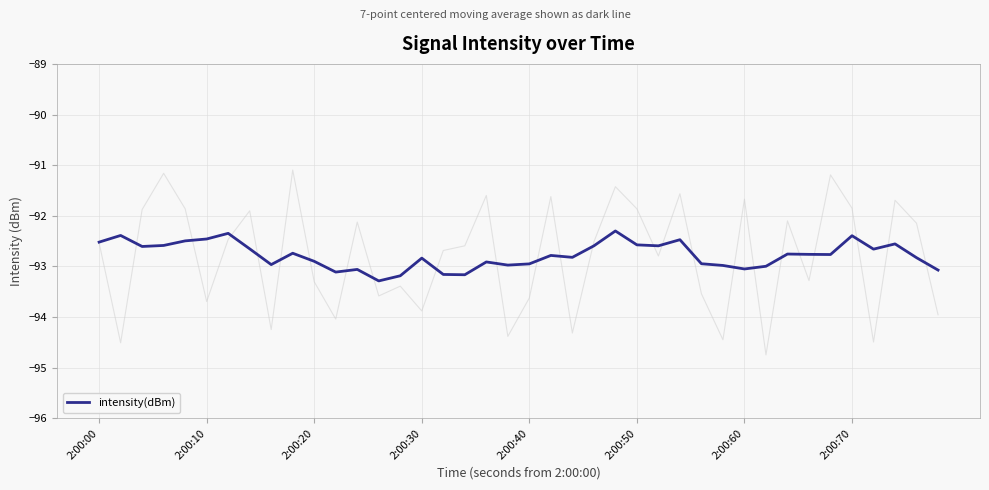

Reading right to left, transcribe all the data shown in this chart.

-93.1	-92.8	-92.6	-92.7	-92.4	-92.8	-92.8	-92.8	-93.0	-93.0	-93.0	-92.9	-92.5	-92.6	-92.6	-92.3	-92.6	-92.8	-92.8	-92.9	-93.0	-92.9	-93.2	-93.2	-92.8	-93.2	-93.3	-93.1	-93.1	-92.9	-92.7	-93.0	-92.7	-92.3	-92.5	-92.5	-92.6	-92.6	-92.4	-92.5